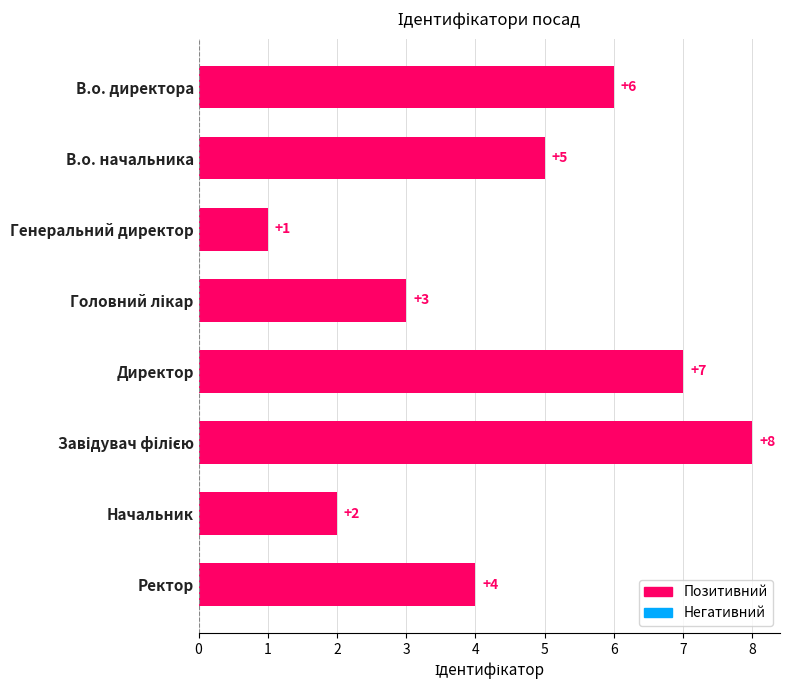

At which category does the chart reach its minimum across all series?

Генеральний директор